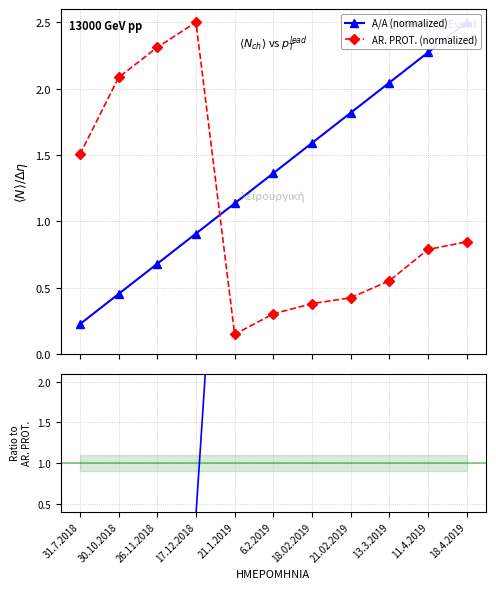

How many lines are shown in the chart?

3